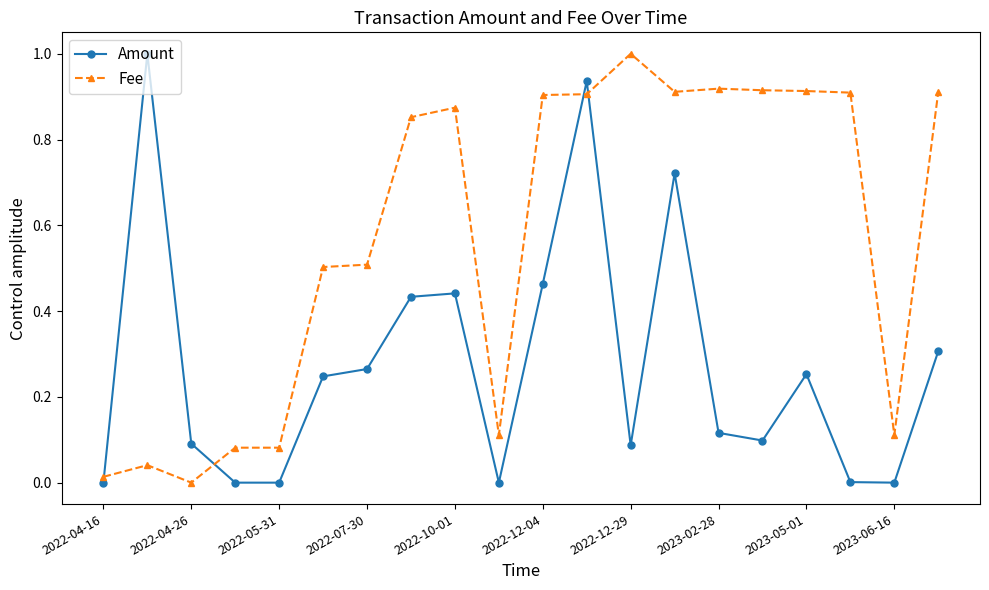

True or false: Fee and Amount cross at least once.

True